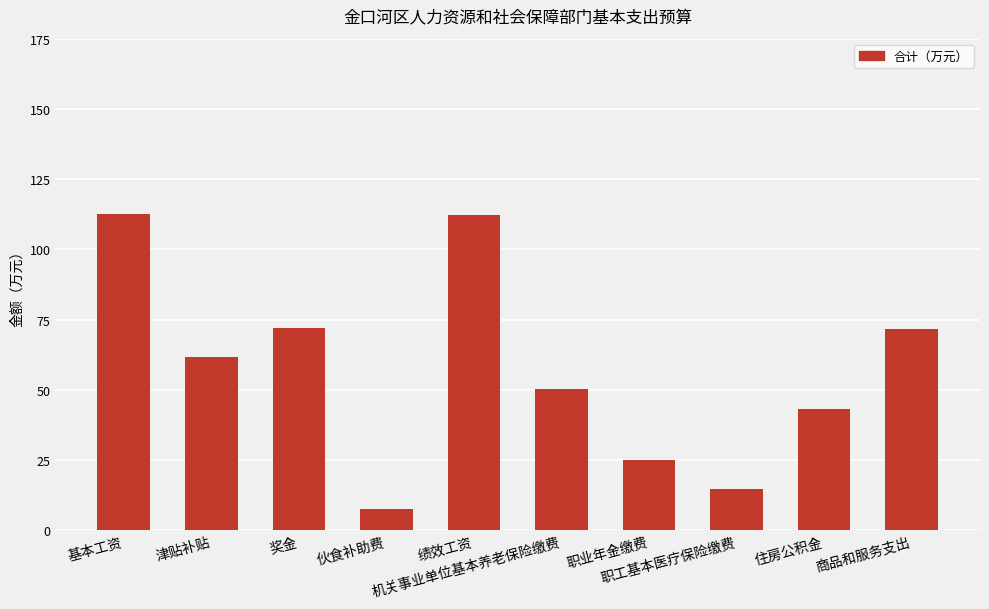

What is the minimum value shown in the chart?

7.7